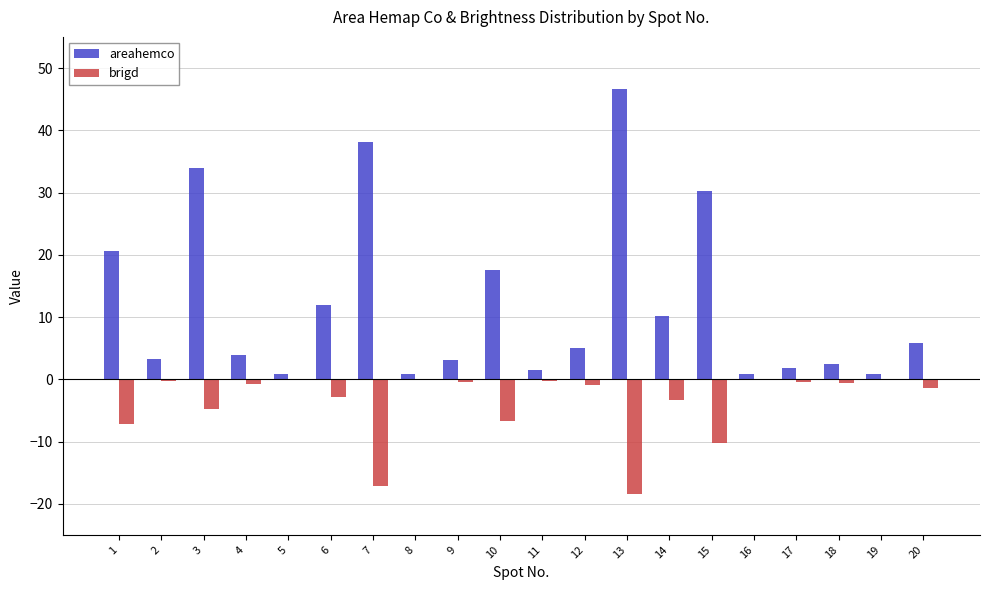

What is the sum of all brigd values?

-76.4